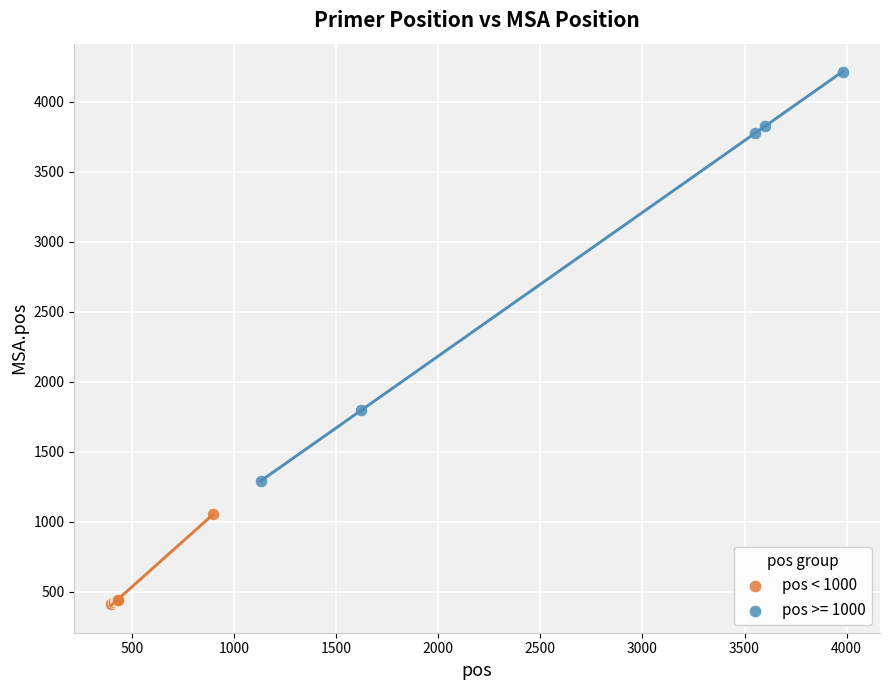

Which series reaches the maximum Y coordinate?

pos >= 1000